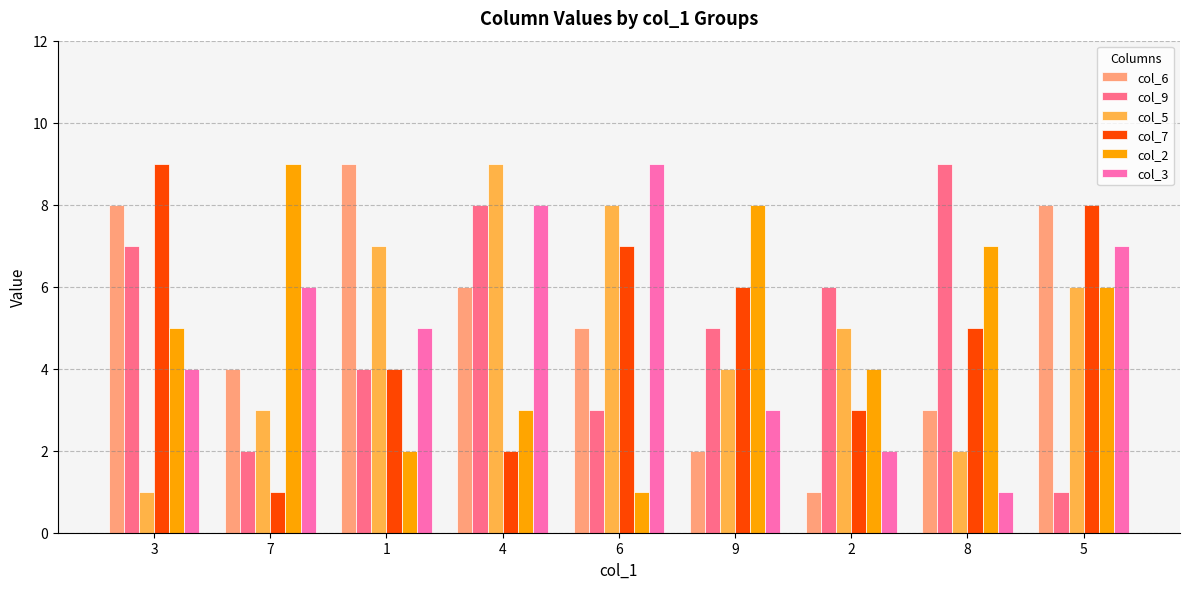

At which label does col_7 reach its peak?

3